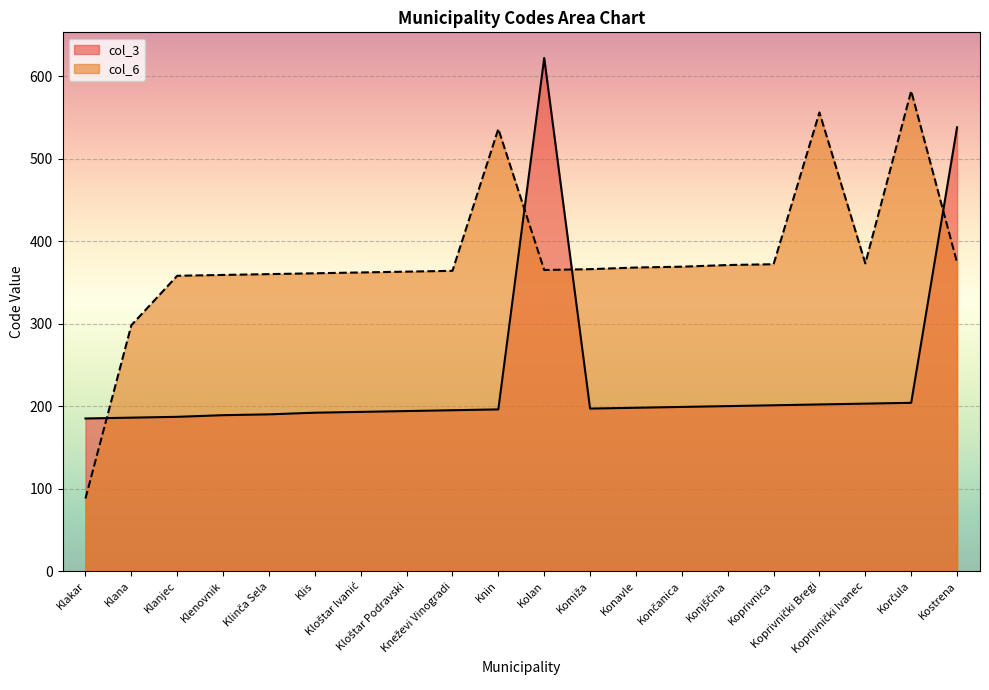

At which category does col_3 reach its first local valley?

Komiža